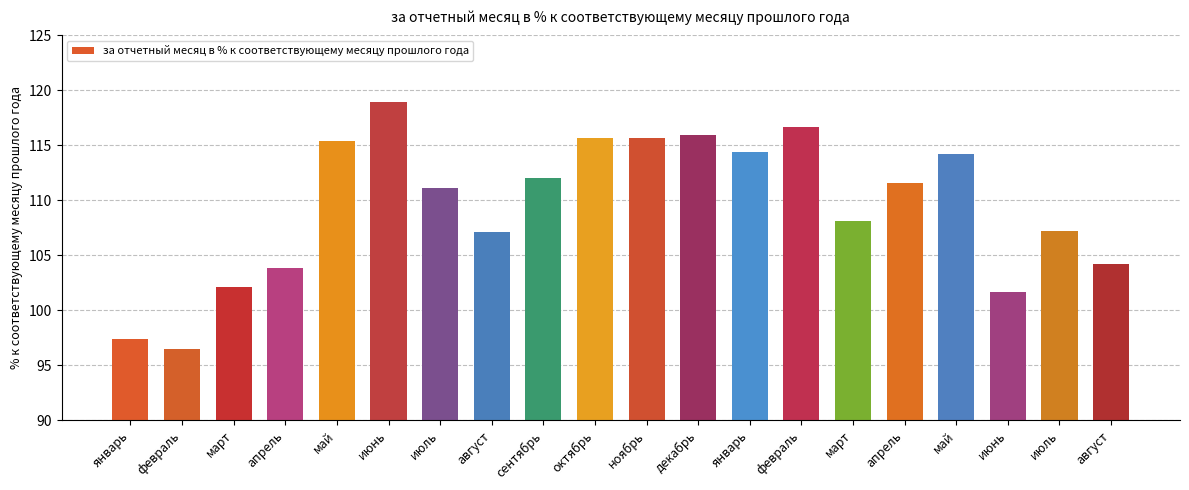

How many data points does each series have?

20